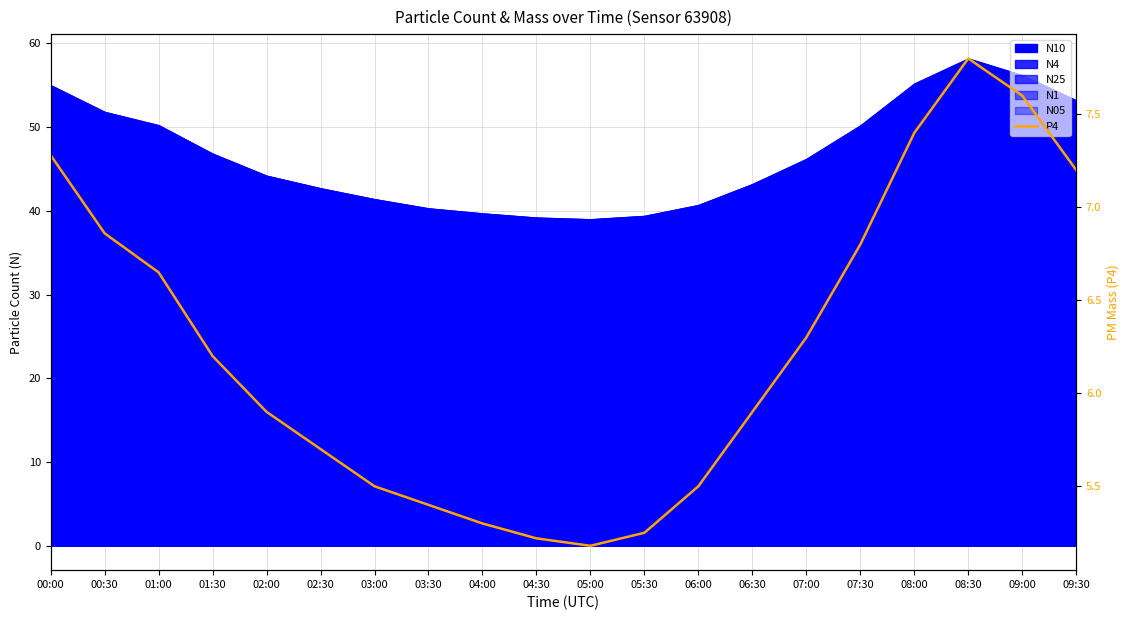

Which category has the highest value across all series?

08:30